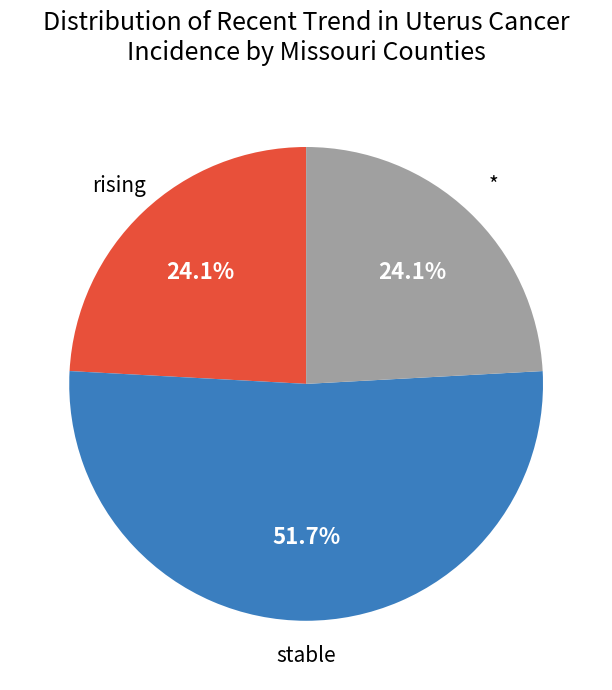

Is rising the majority of the pie?

No